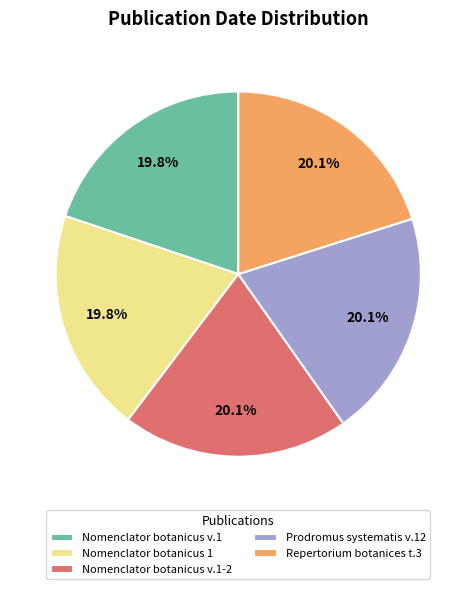

Approximately how many times larger is the value at Nomenclator botanicus v.1-2 compared to Repertorium botanices t.3?

1.0